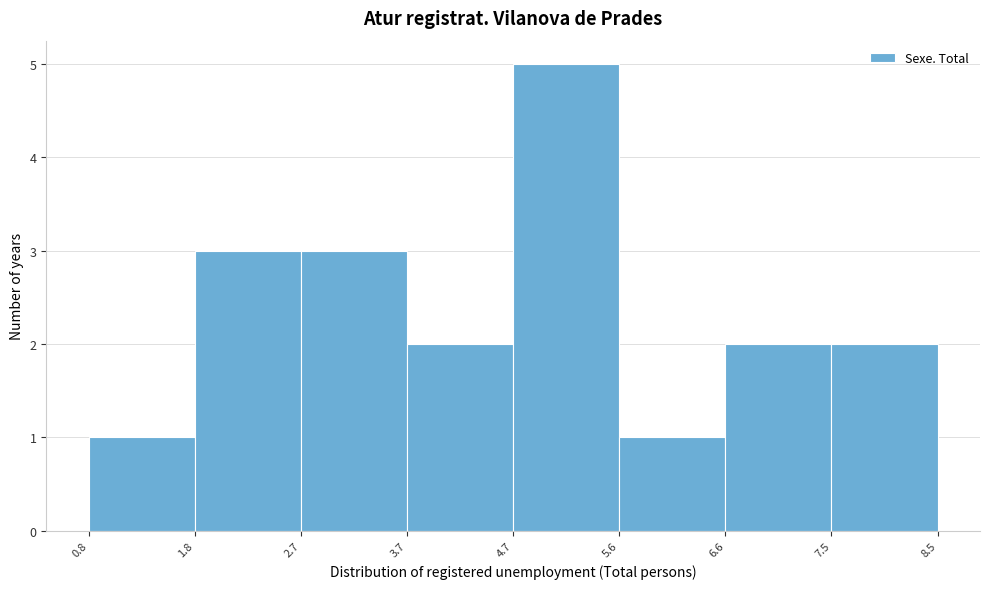

Reading left to right, transcribe this chart: for each bar, give the range it covers on the x-axis and its height. The values are not printed on the chart, so give them approximately, as read against the axis.

0.8 to 1.8: 1
1.8 to 2.7: 3
2.7 to 3.7: 3
3.7 to 4.7: 2
4.7 to 5.6: 5
5.6 to 6.6: 1
6.6 to 7.5: 2
7.5 to 8.5: 2